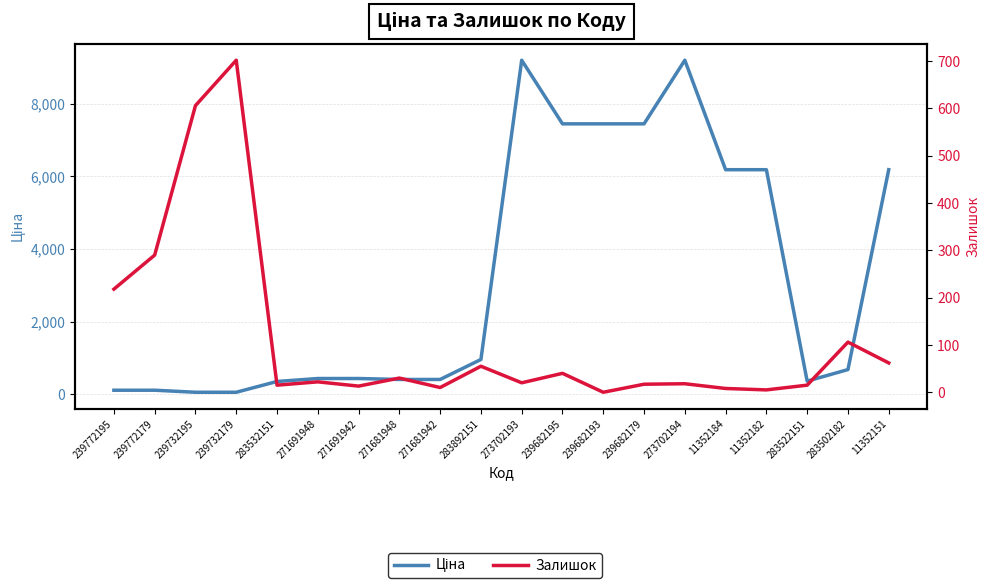

What position from the left is 239772179?

2